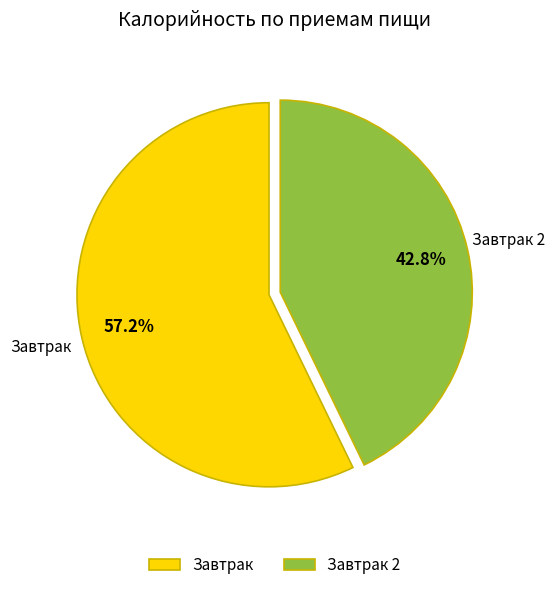

To the nearest percent, what percentage of the pie is Завтрак 2?

43%